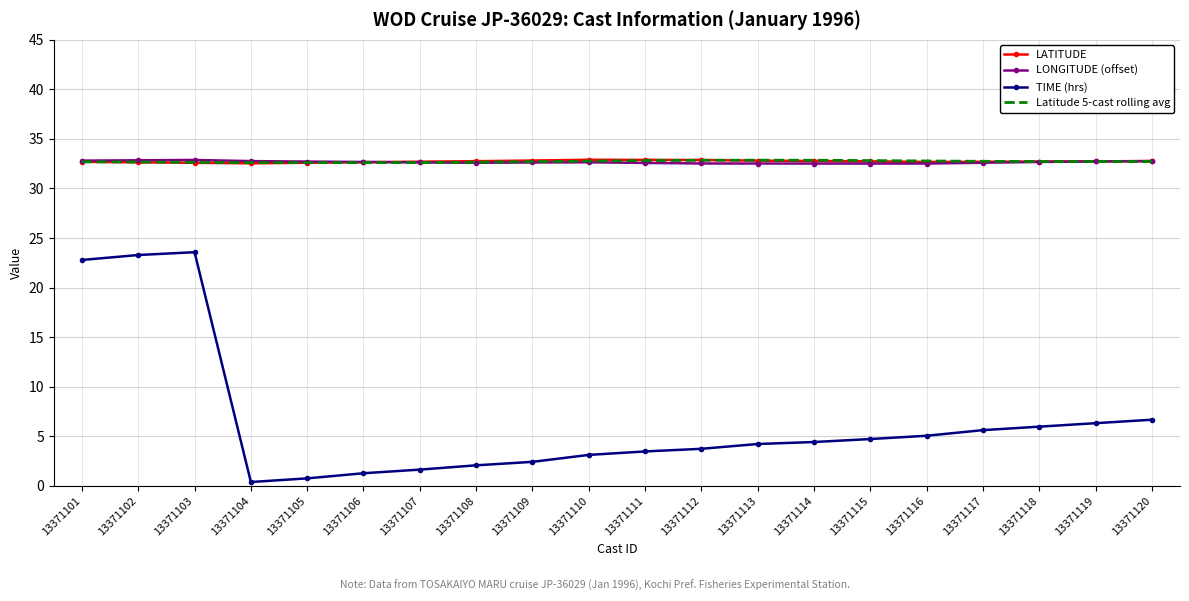

Count the number of data series in this chart.

4